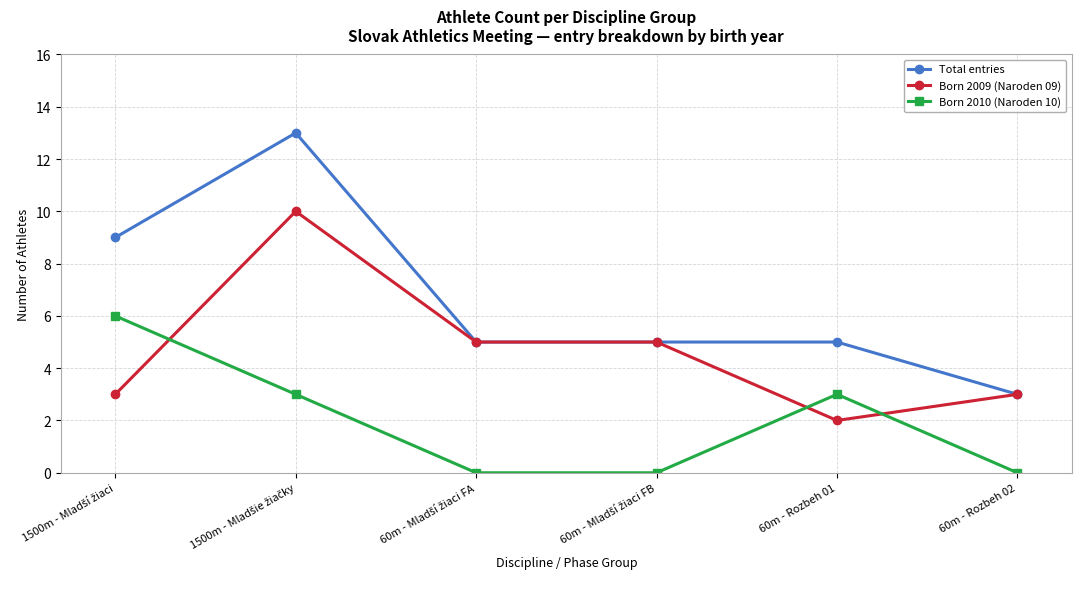

Which series has the largest range (max minus min)?

Total entries